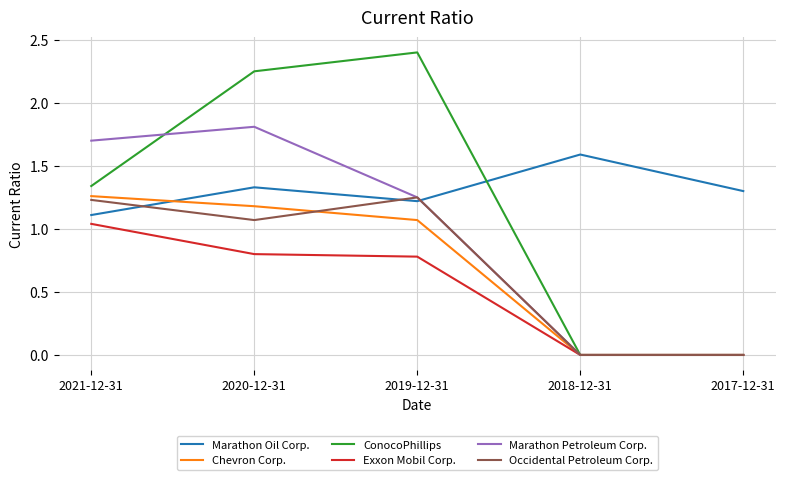

What value does the Exxon Mobil Corp. series have at 2020-12-31?

0.8